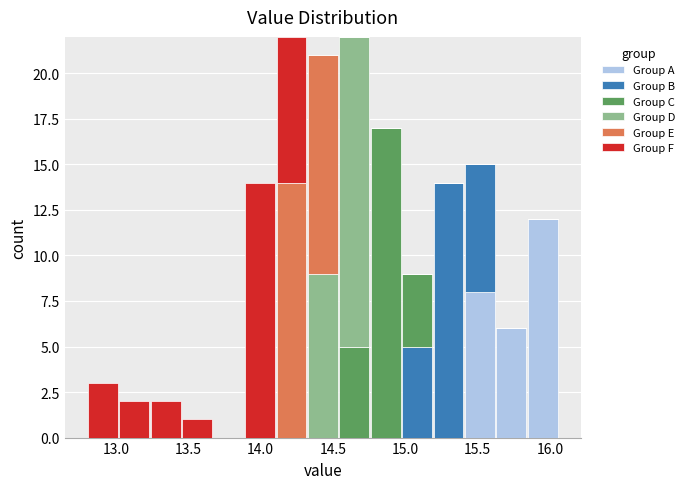

What is the total height of the stacked bar covering 14.30 to 14.55 on the x-axis? Neither the bar edges nor the heights are printed on the chart, so give them approximately, as read against the axes.

21